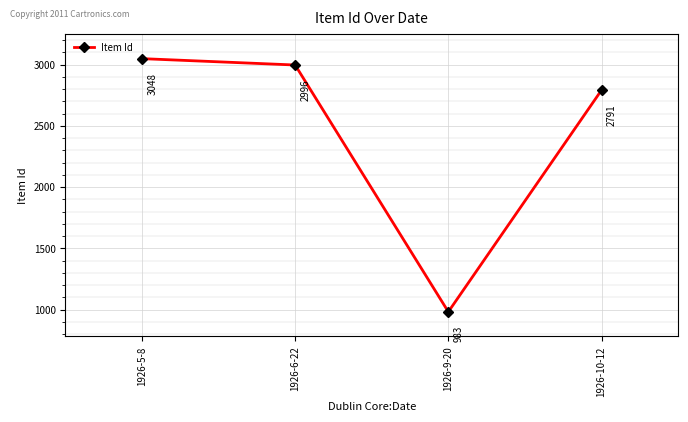

What is the greatest value displayed?

3048